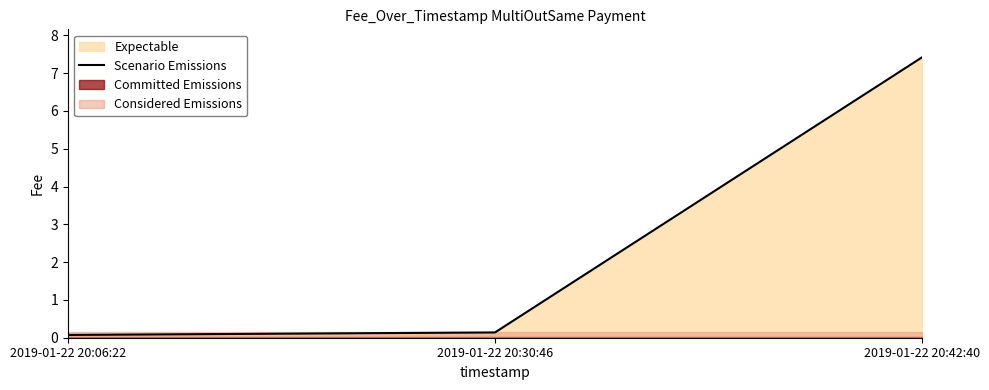

The value at 2019-01-22 20:42:40 is 7.4. True or false?

True